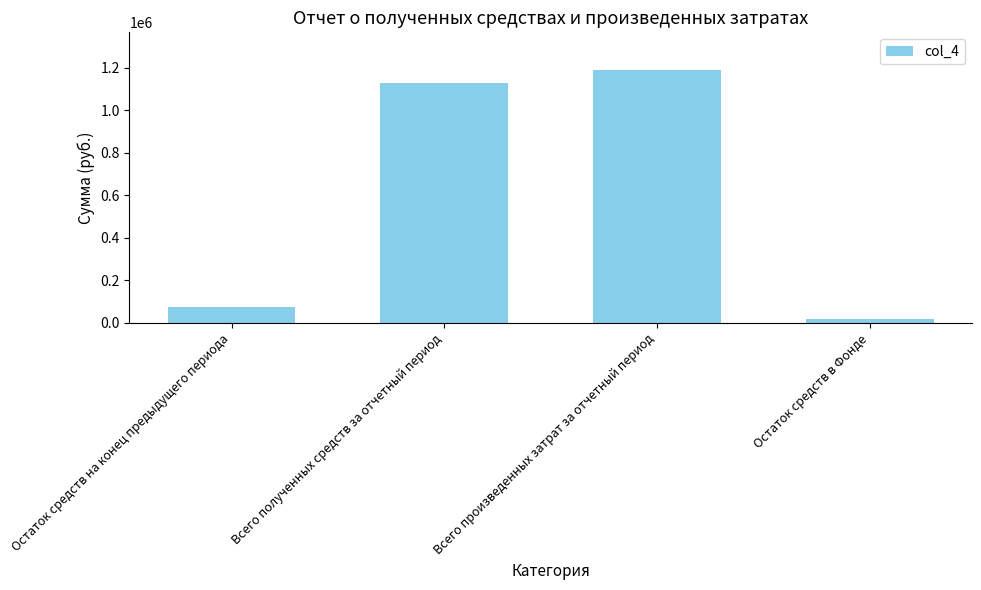

Is it true that the value at Всего полученных средств за отчетный период is 1129500.0?

True